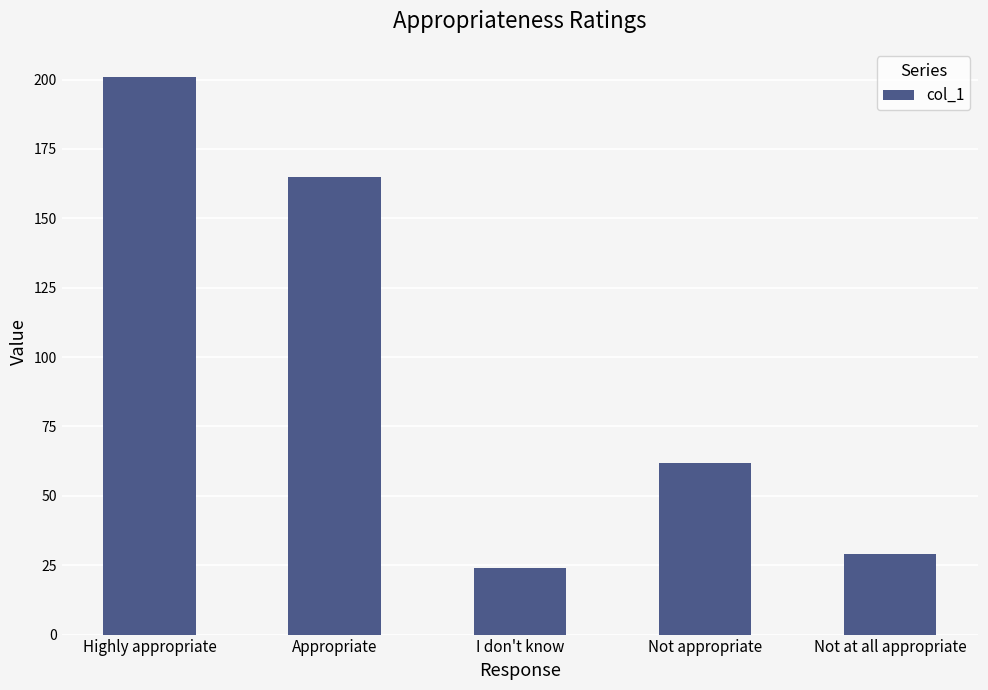

Where does the data first go above 62?

Highly appropriate